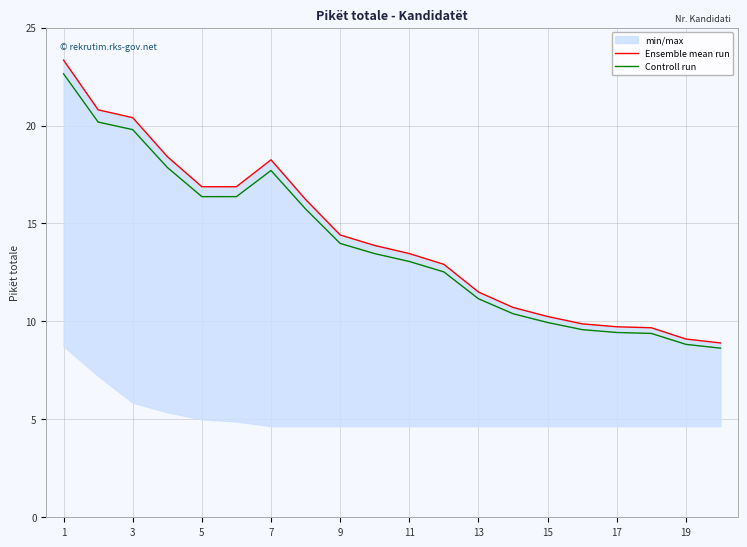

True or false: Controll run has a value of 7.5 at 7.

False